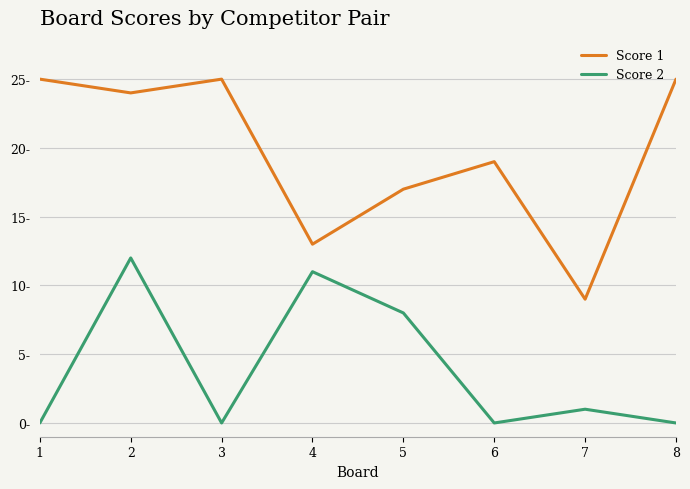

Which series has the largest total across all categories?

Score 1